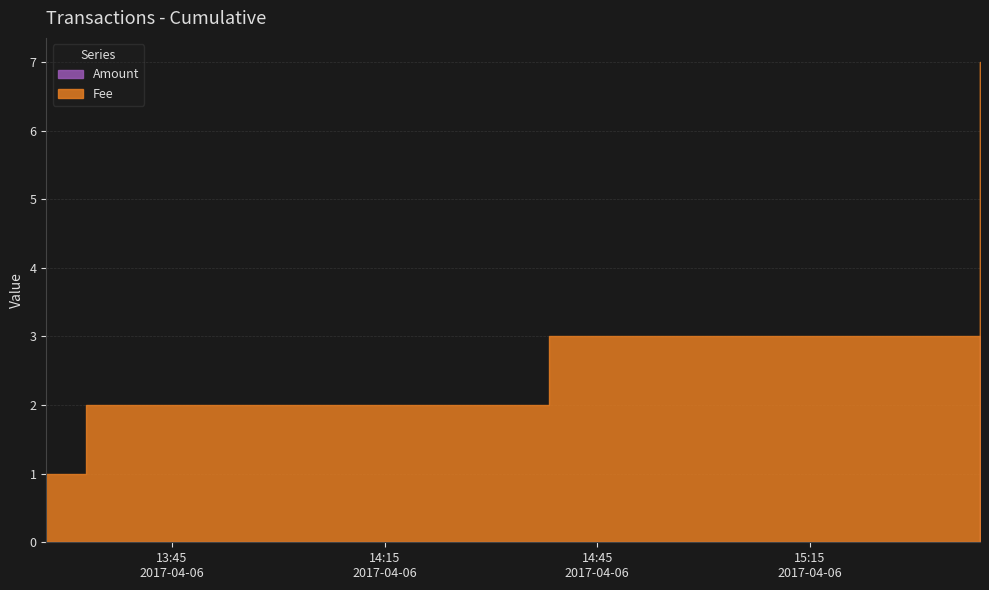

Which series has the largest total across all categories?

Fee